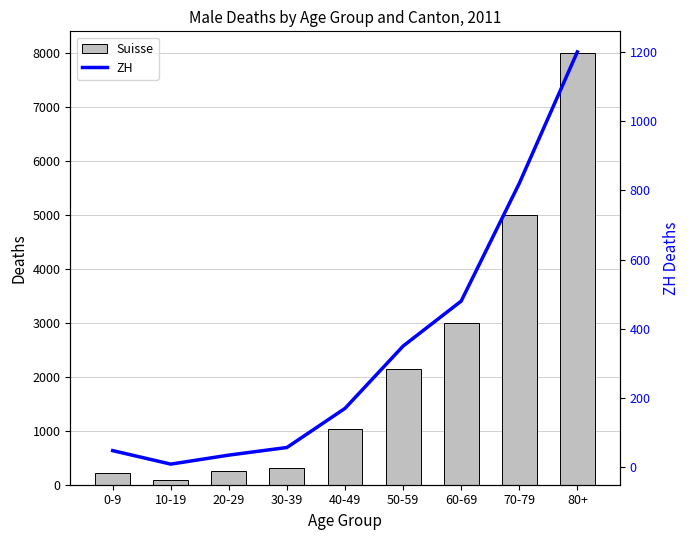

Is the value of ZH at 60-69 greater than the value of Suisse at 10-19?

Yes